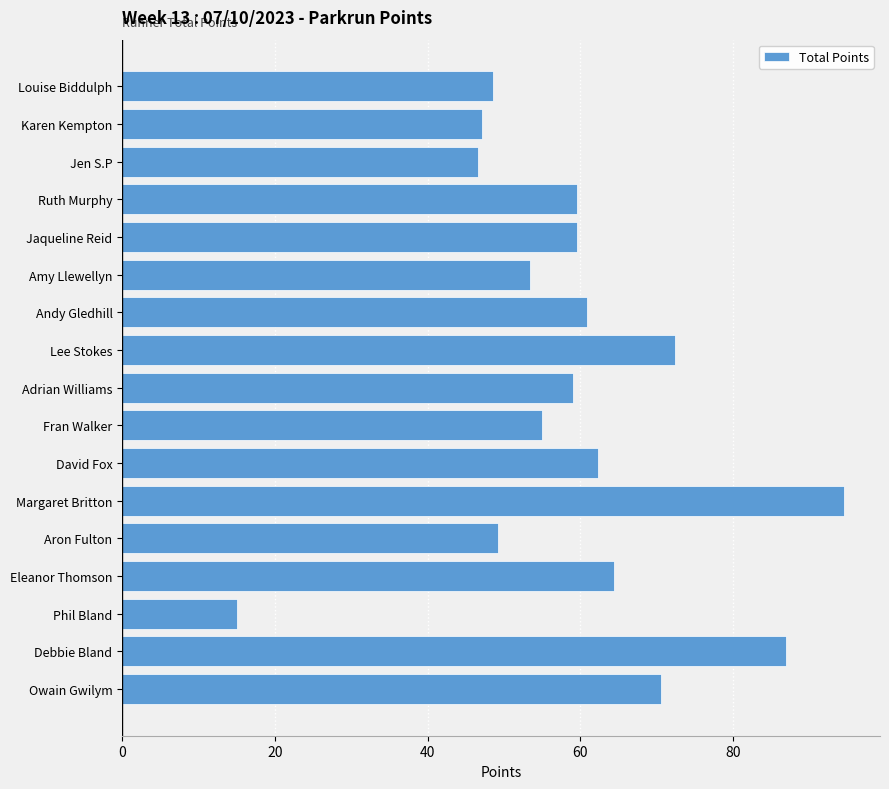

What is the maximum value shown in the chart?

94.5